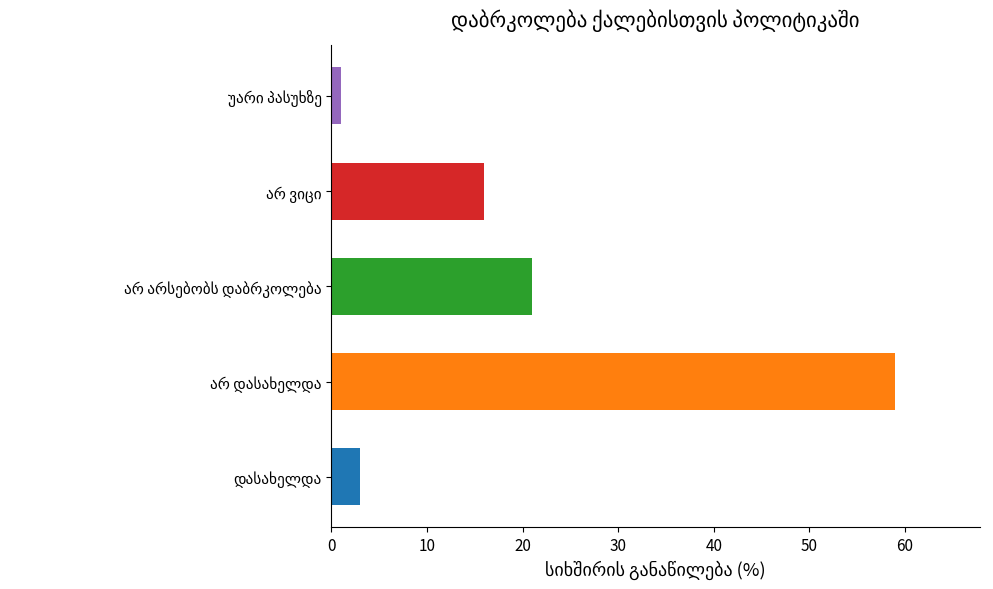

What is the maximum value shown in the chart?

59